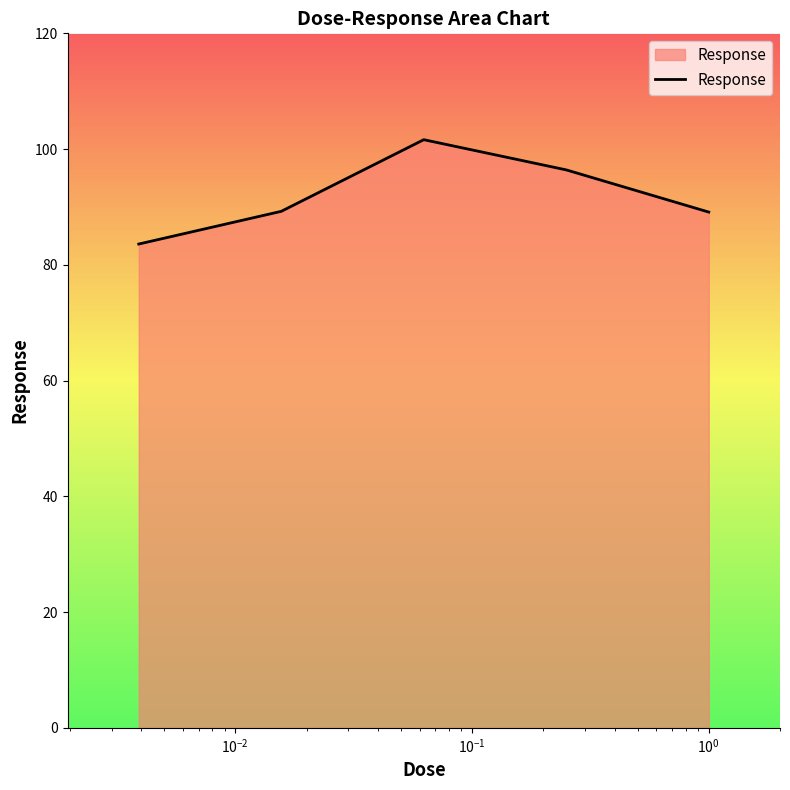

How many lines are shown in the chart?

1